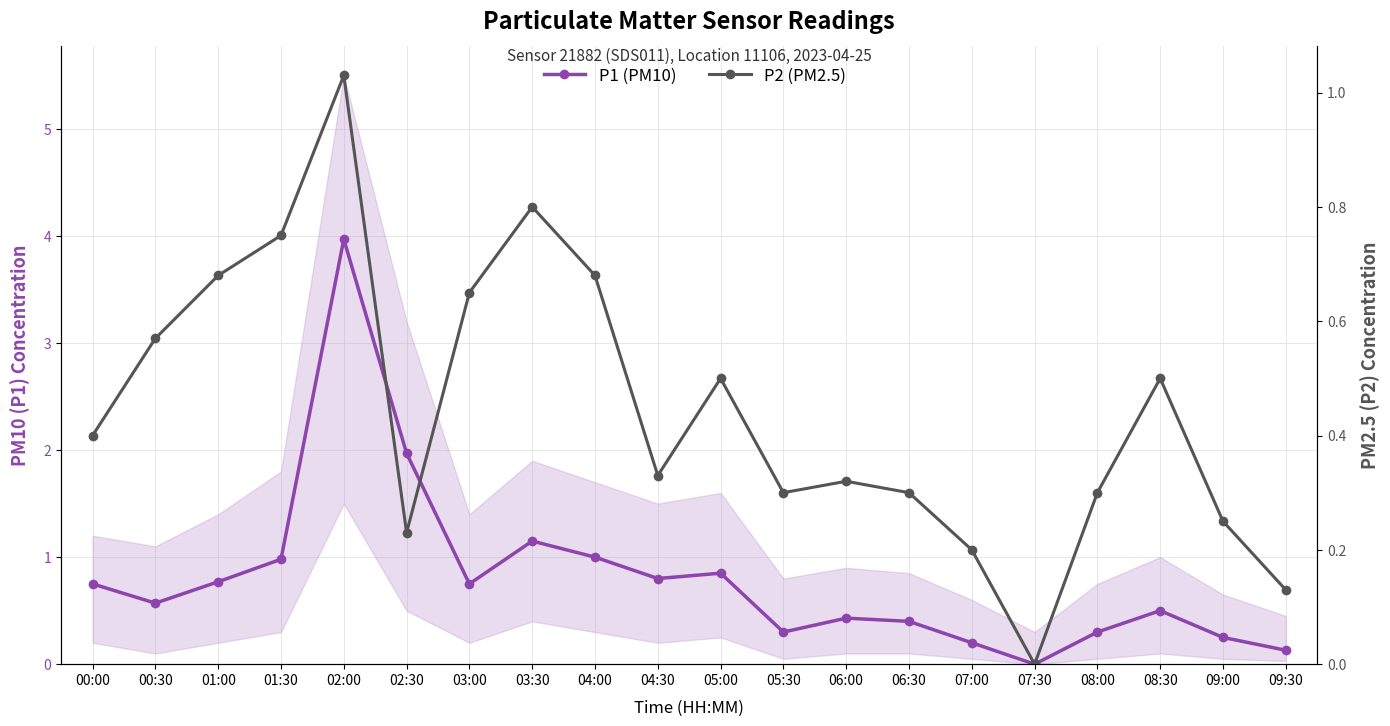

What position from the left is 04:30?

10